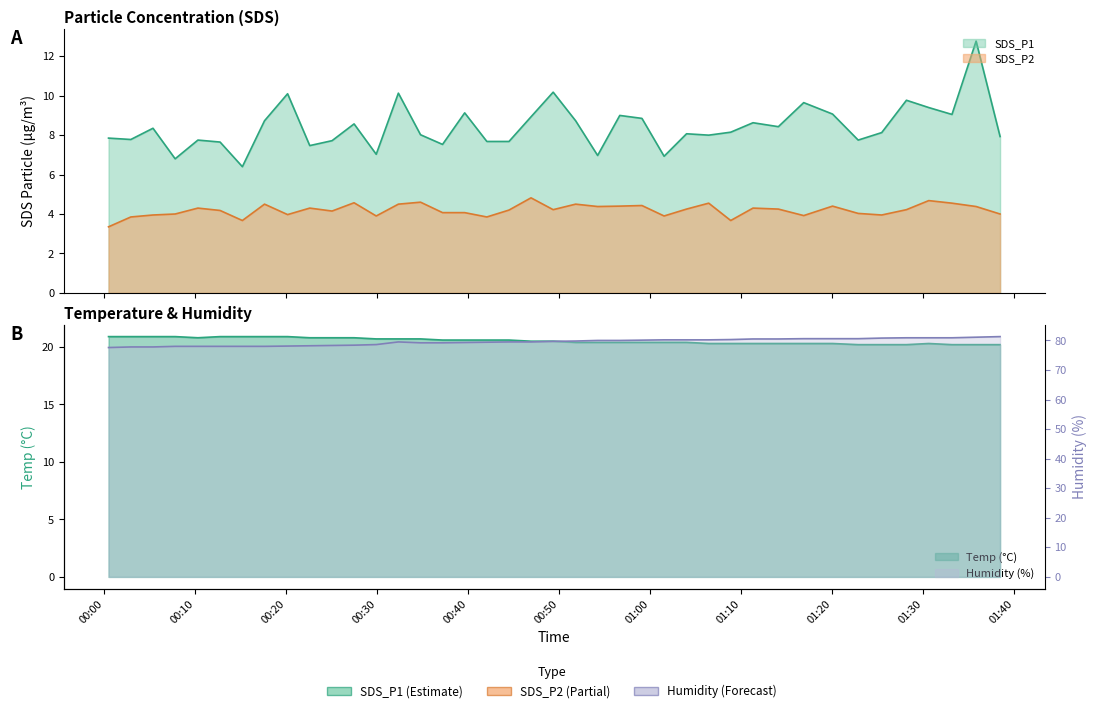

Between 2021/06/12 00:02:57 and 2021/06/12 00:32:20, which series saw the biggest shift?

SDS_P1